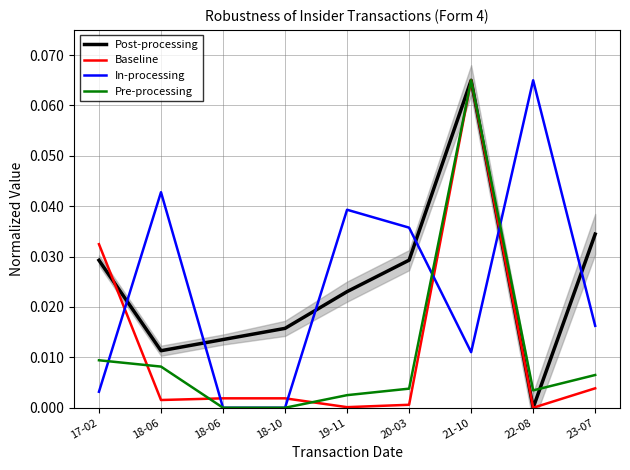

At 18-06, list the series in order from smallest to largest.

Baseline, Pre-processing, Post-processing, In-processing